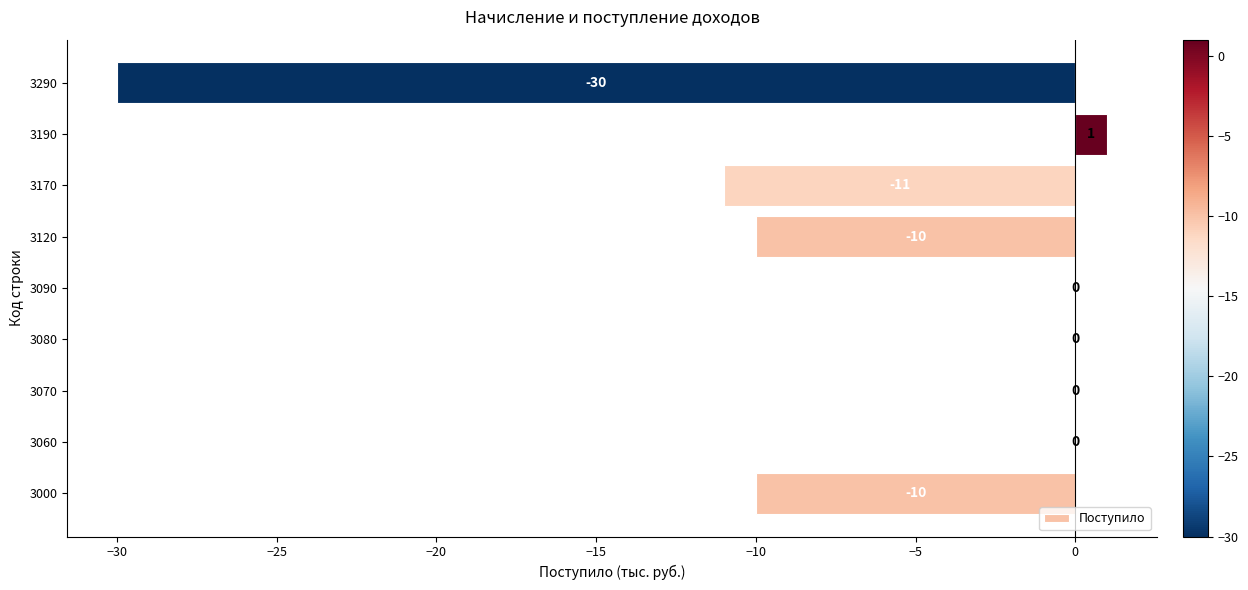

True or false: the data shows -11 at 3170.

True